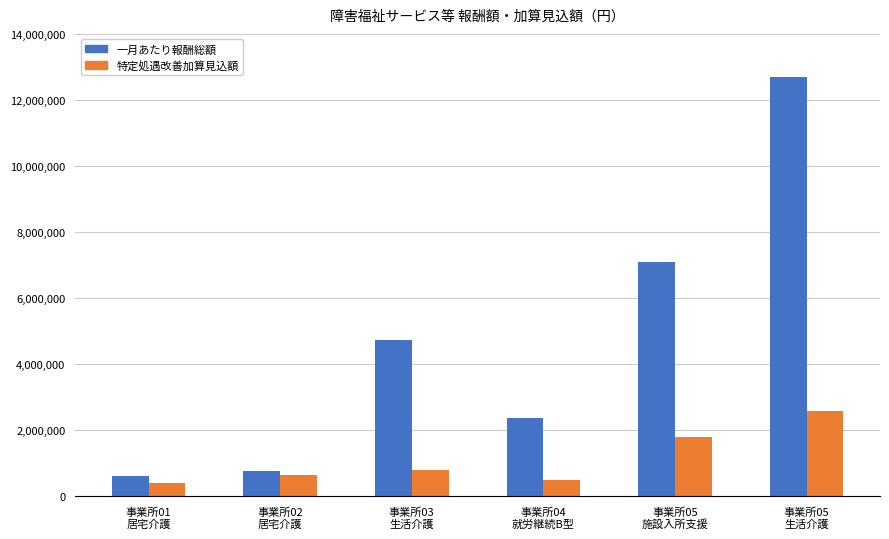

What is the smallest value displayed?

409200